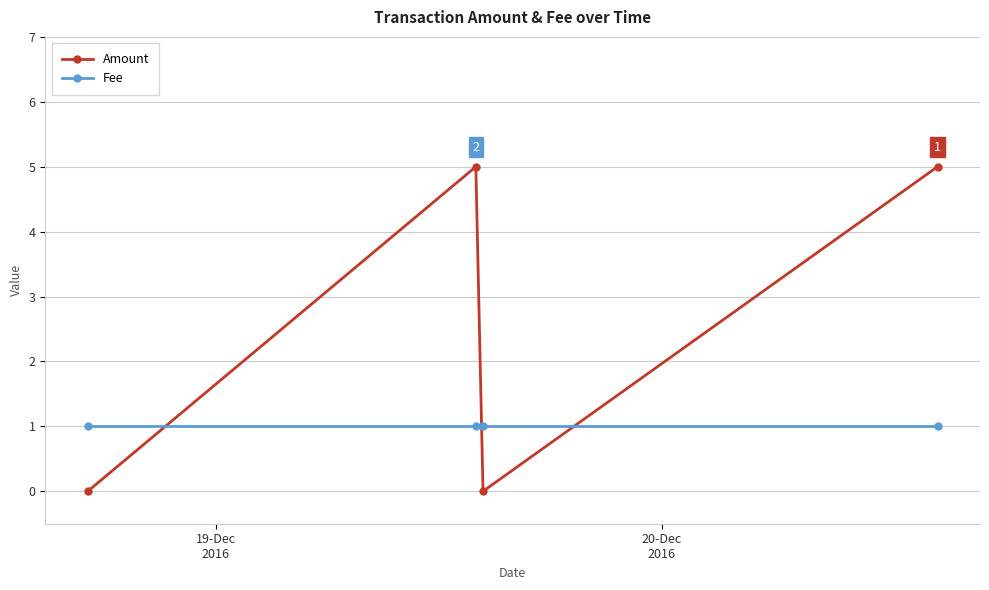

In Amount, how many points are lower than both neighbors (excluding endpoints)?

1